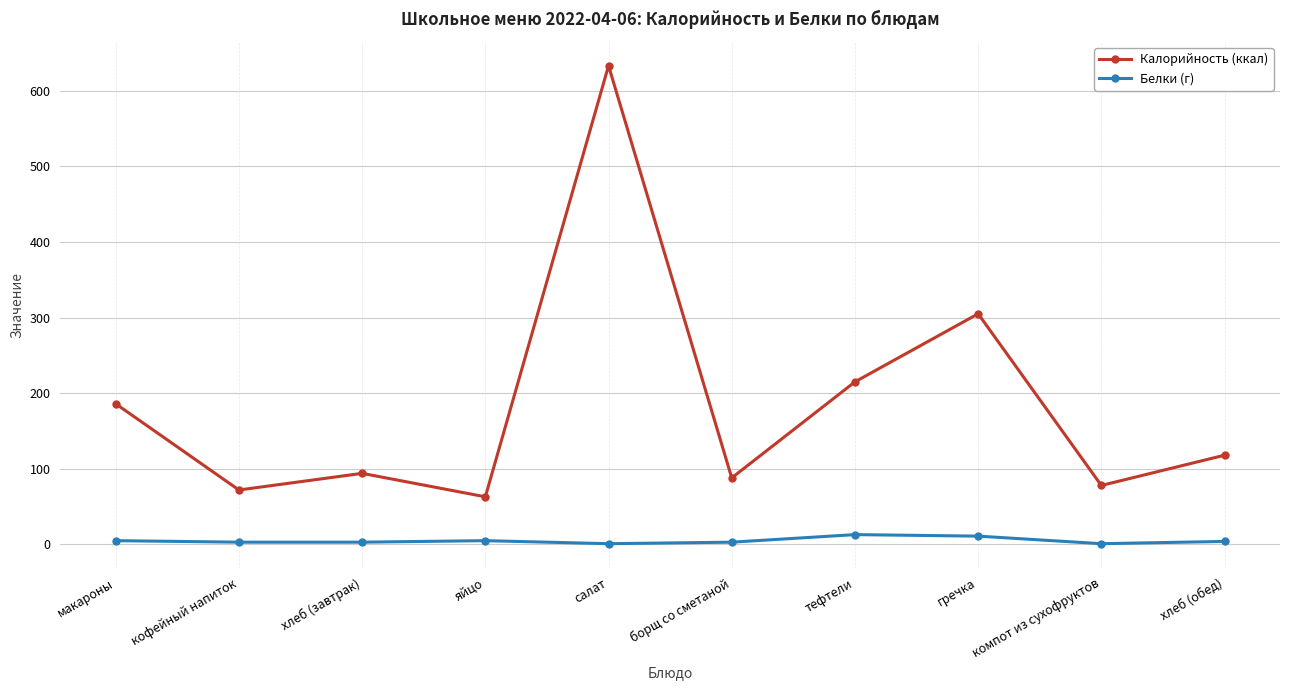

True or false: Белки (г) and Калорийность (ккал) intersect in this chart.

False